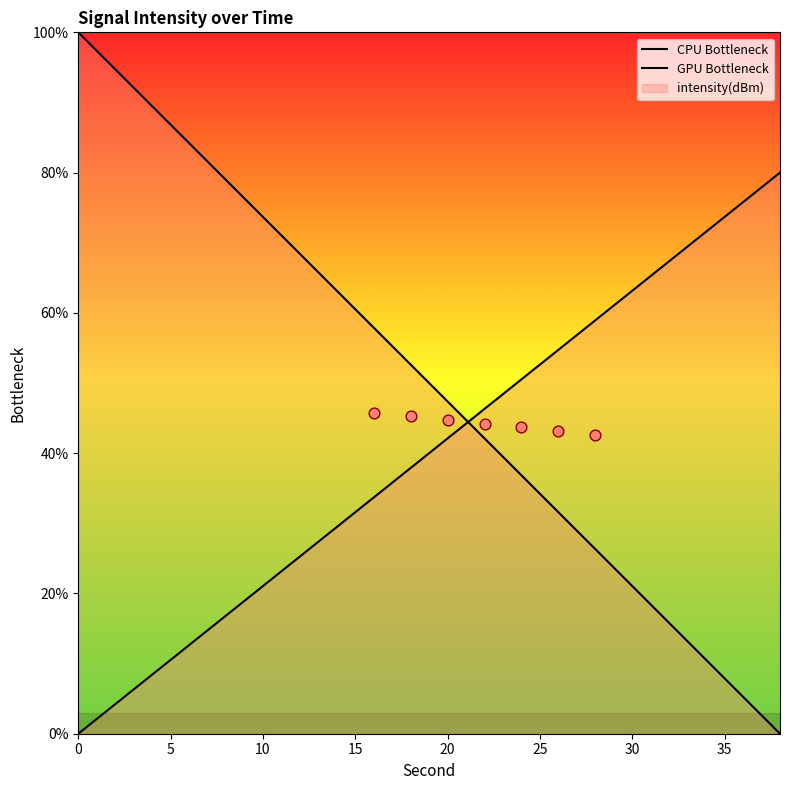

Which series has the widest spread of Y values?

CPU Bottleneck